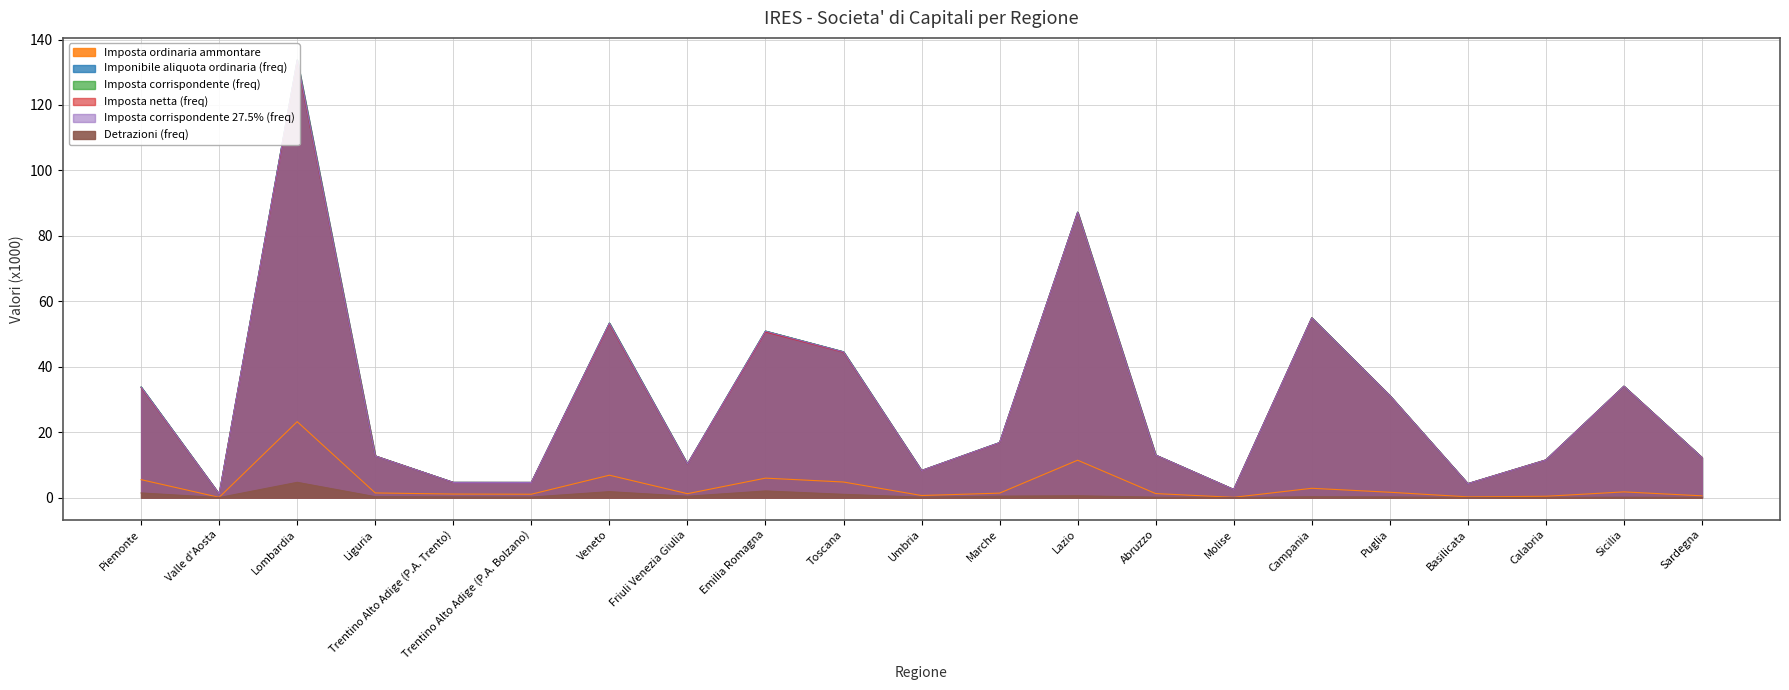

What is the spread (max minus min) of values at Calabria?

11.5